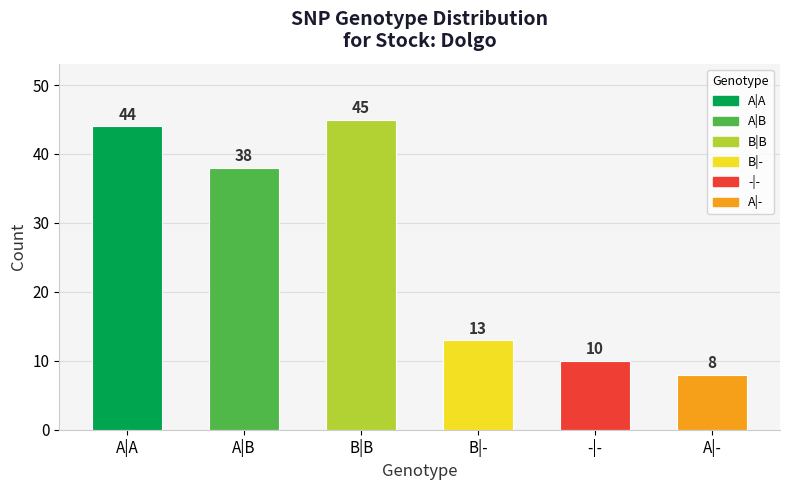

What position from the left is B|B?

3